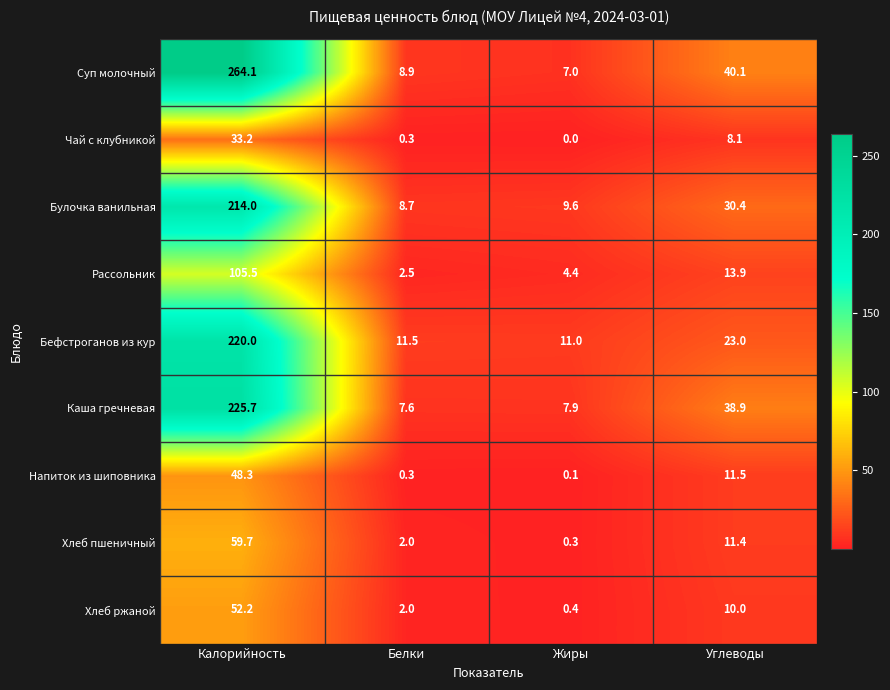

Which label corresponds to the largest value in the chart?

Калорийность